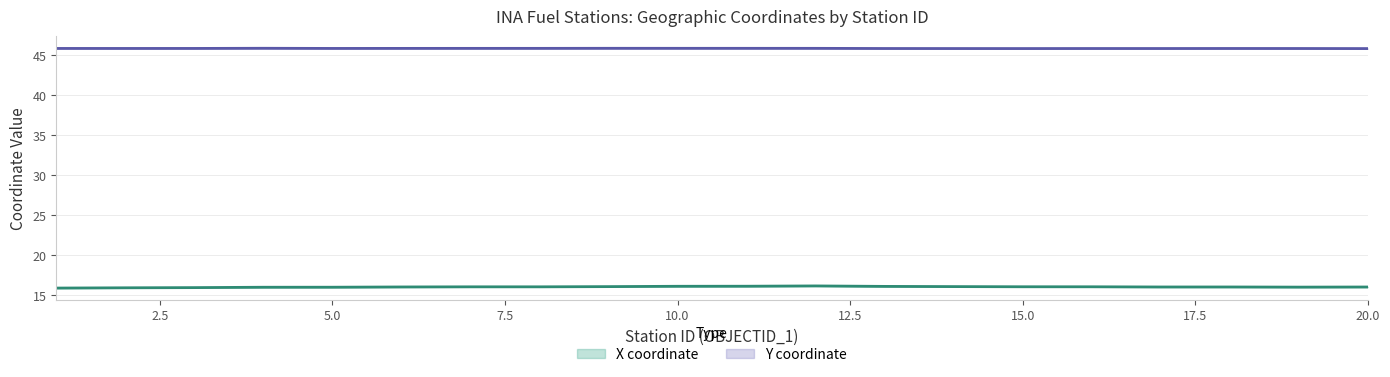

True or false: X coordinate and Y coordinate cross at least once.

False